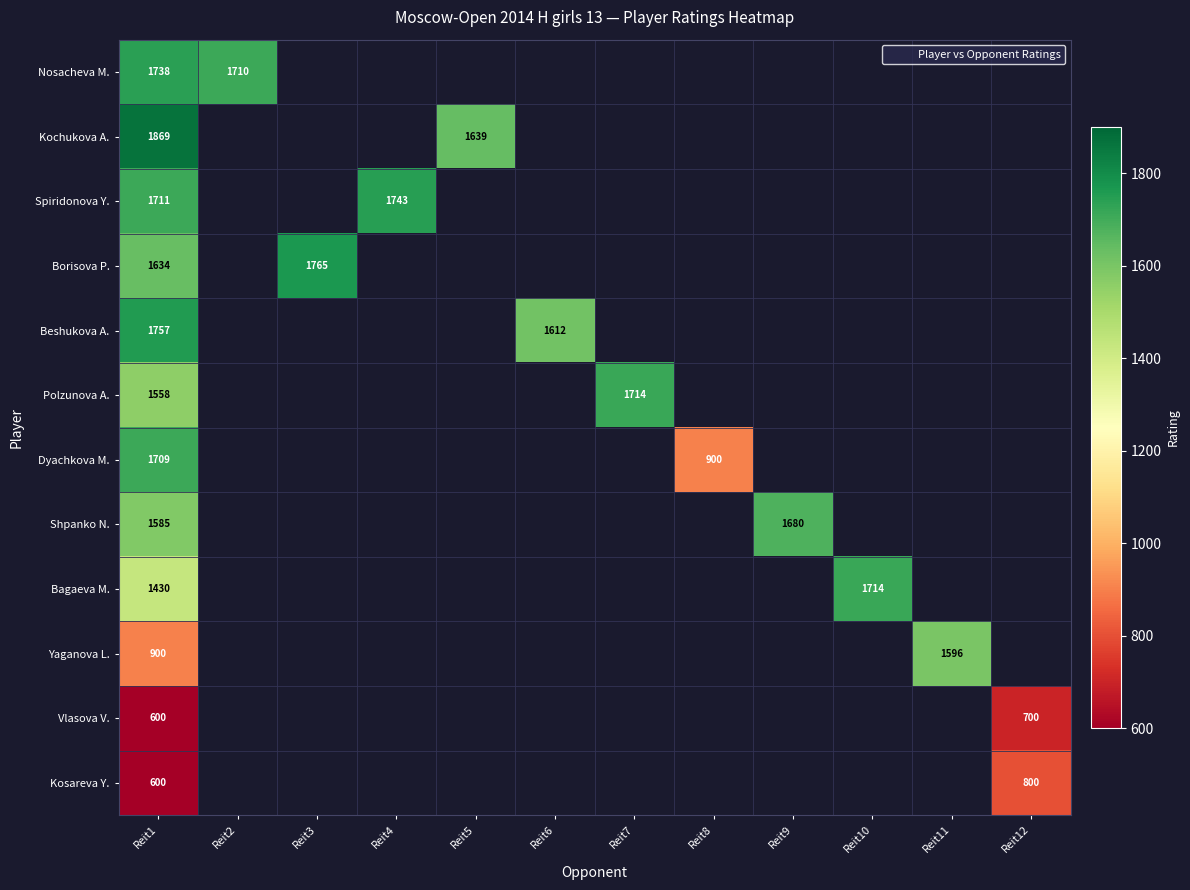

The Kochukova A. series shows 0 at Reit10. True or false?

True